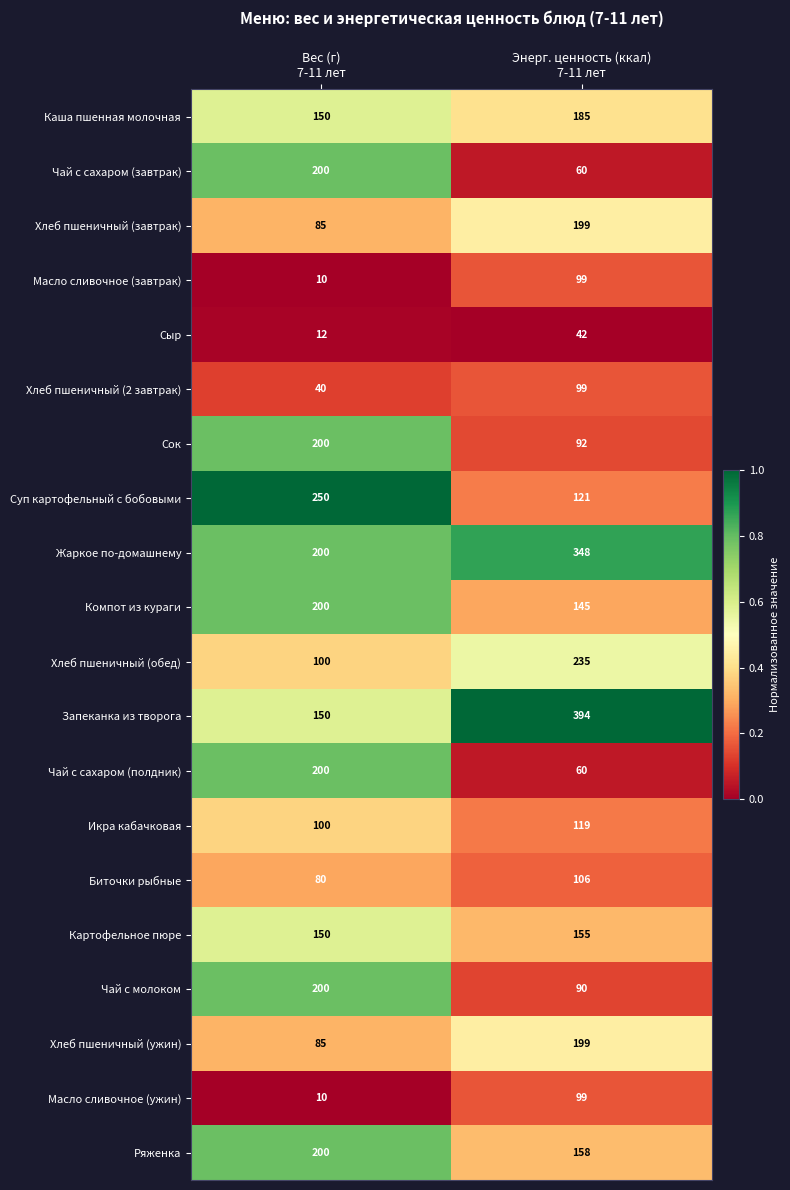

Which series has the largest total across all categories?

Жаркое по-домашнему